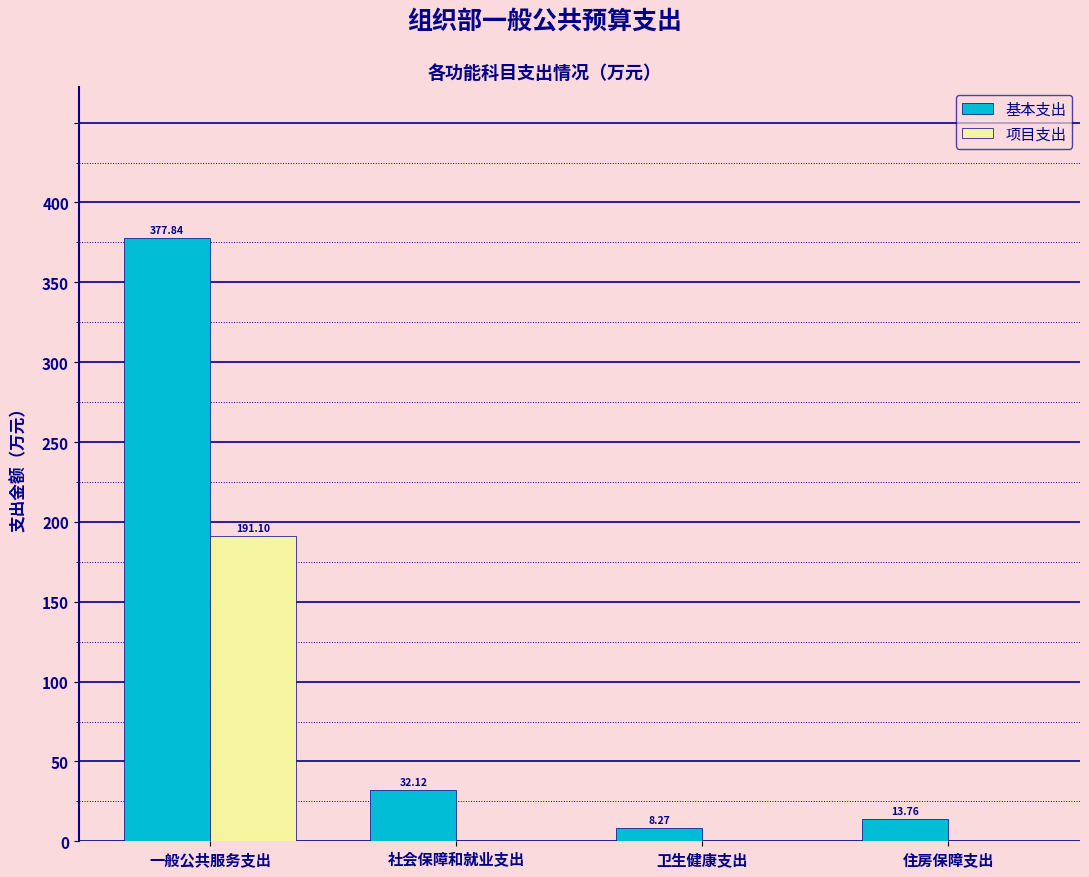

At which category does the chart reach its peak across all series?

一般公共服务支出